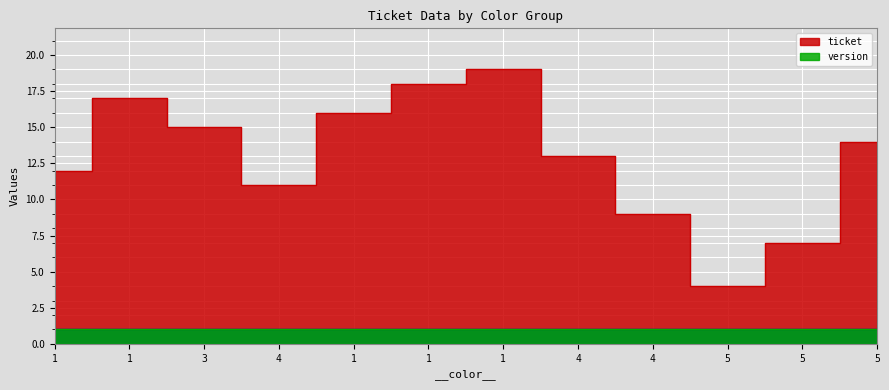

Rank the categories by ticket value from highest to lowest.

1, 1, 1, 1, 3, 5, 4, 1, 4, 4, 5, 5